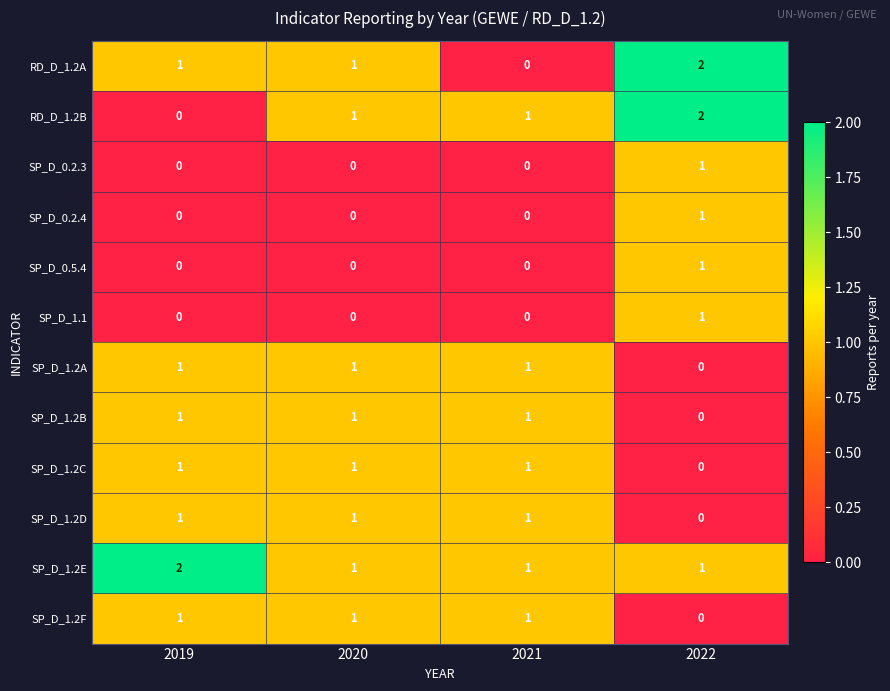

Is it true that RD_D_1.2B equals 1 at 2021?

True